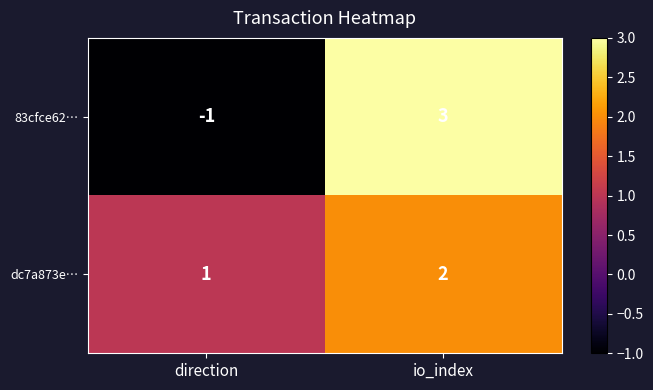

Rank the series at direction from highest to lowest value.

dc7a873e…, 83cfce62…